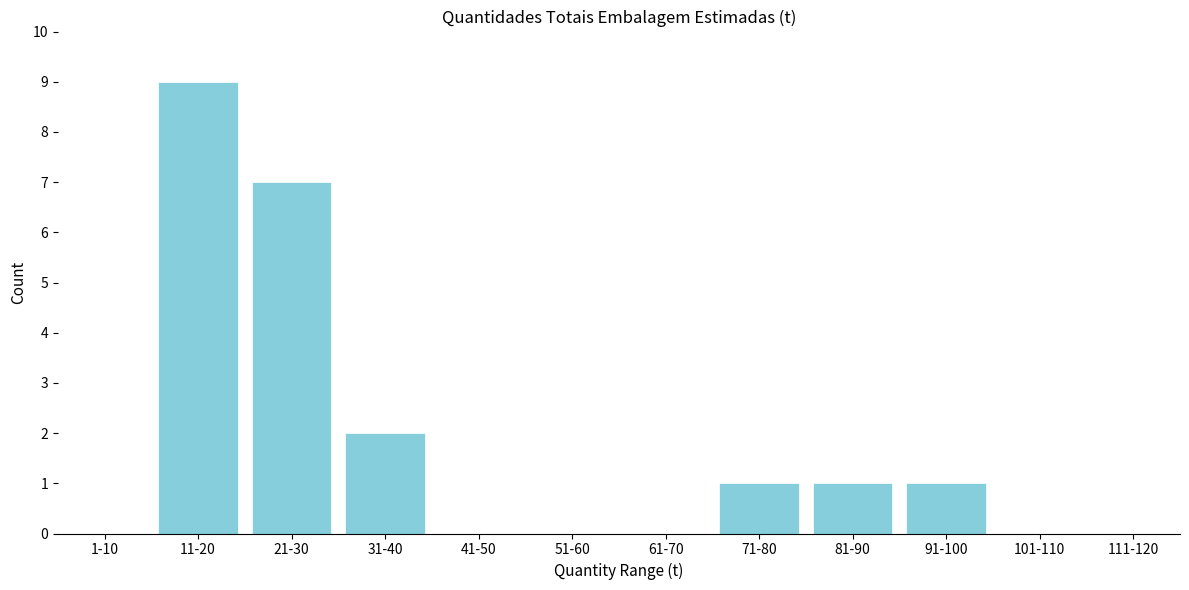

Reading left to right, what are all the values shown in this chart?

1-10=0	11-20=9	21-30=7	31-40=2	41-50=0	51-60=0	61-70=0	71-80=1	81-90=1	91-100=1	101-110=0	111-120=0